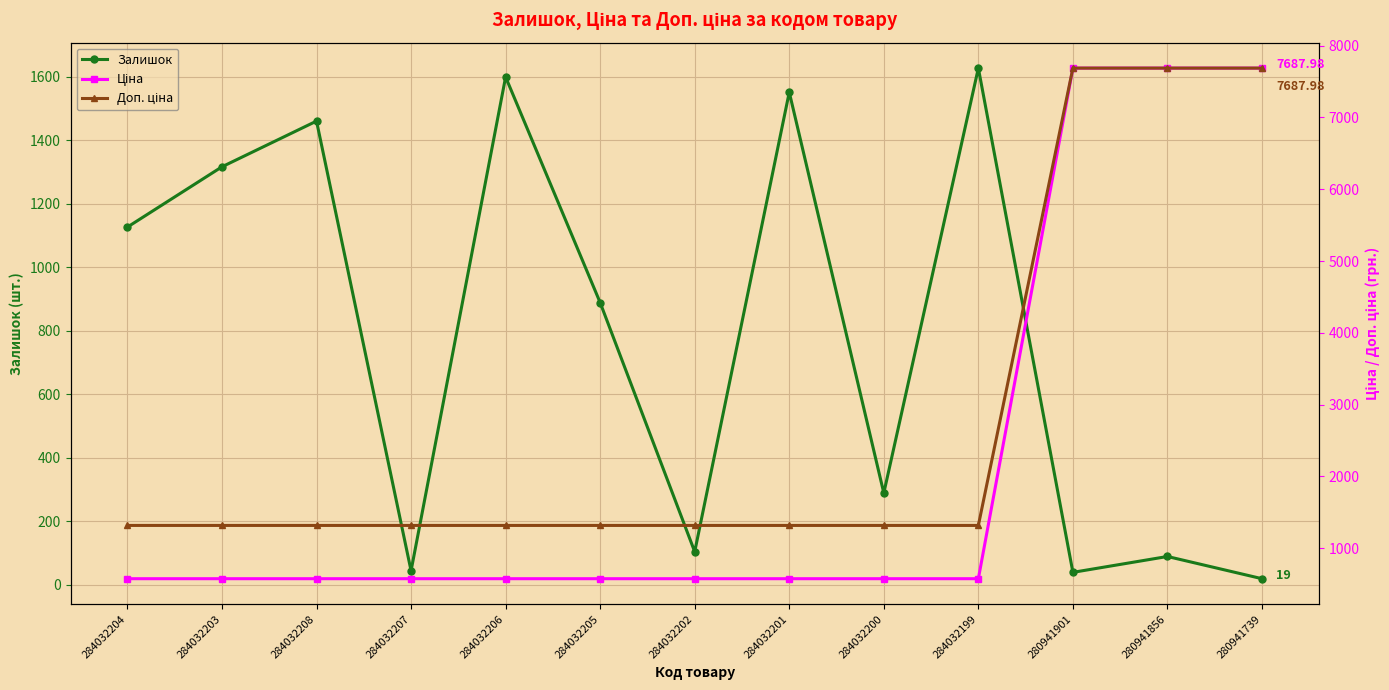

Which series has the largest total across all categories?

Доп. ціна